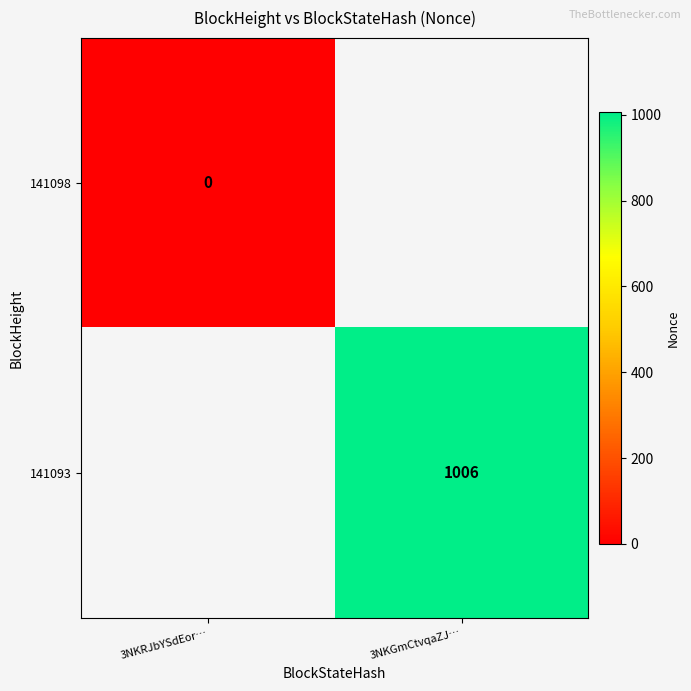

How many categories are shown in the chart?

2